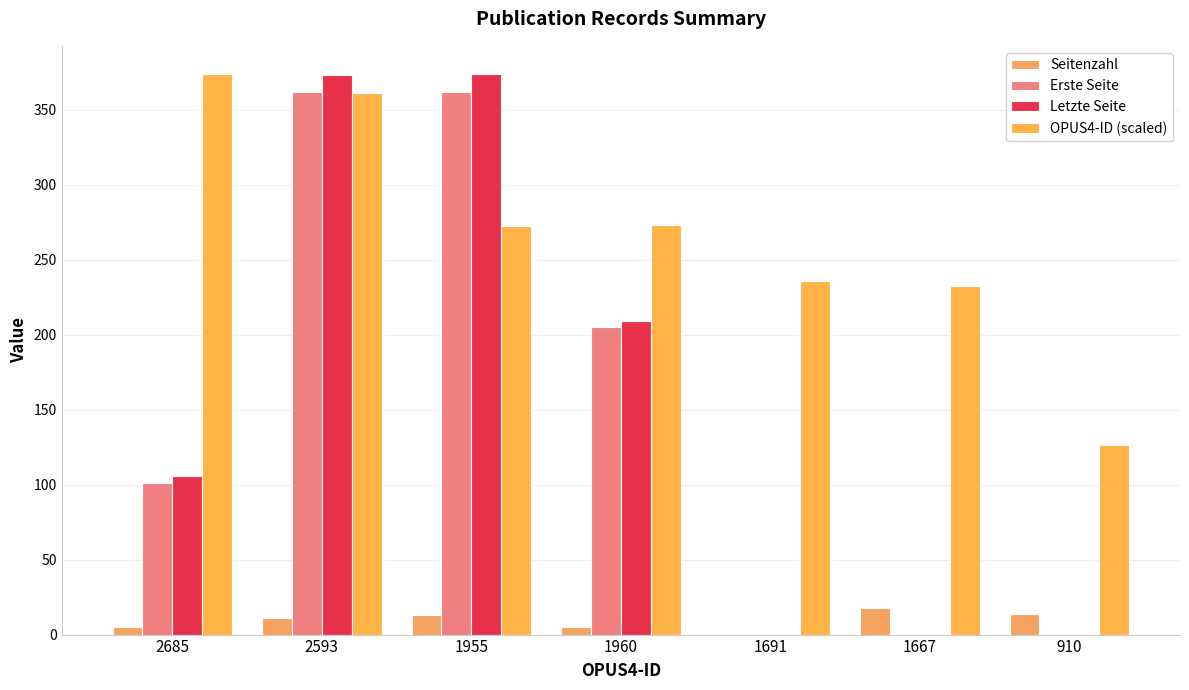

At which label is Letzte Seite closest to 187?

1960